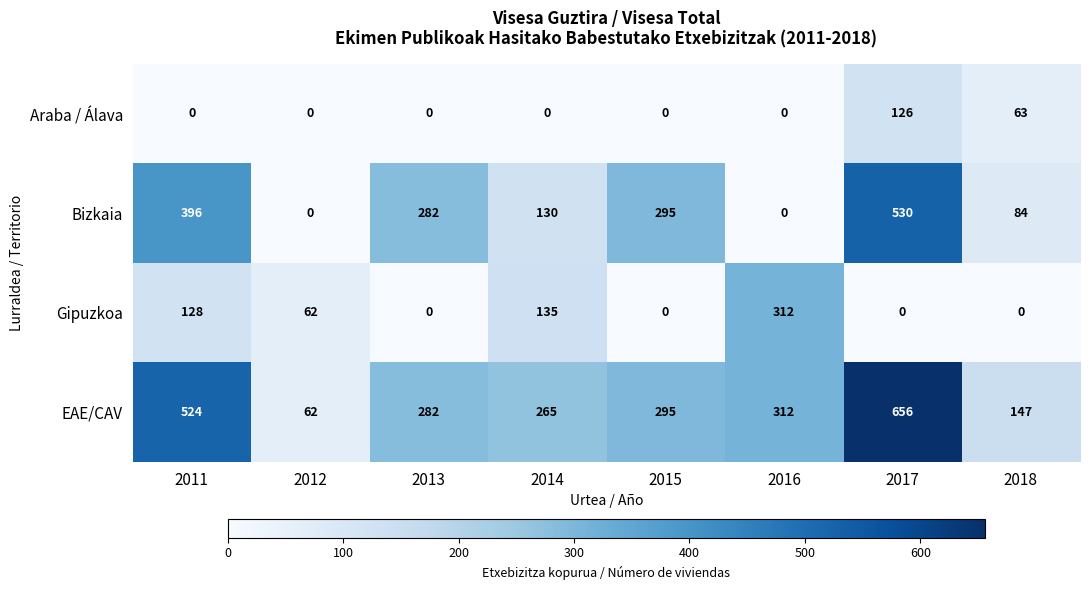

At how many categories does at least one series exceed 118?

7